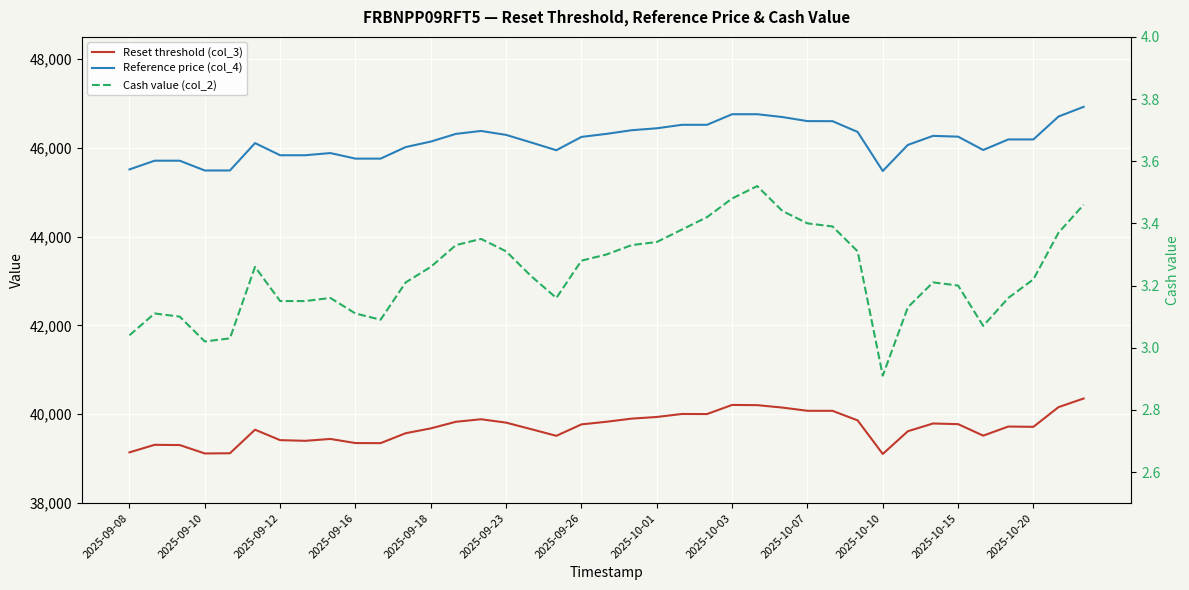

The Cash value (col_2) series shows 3.2 at 2025-10-15. True or false?

True